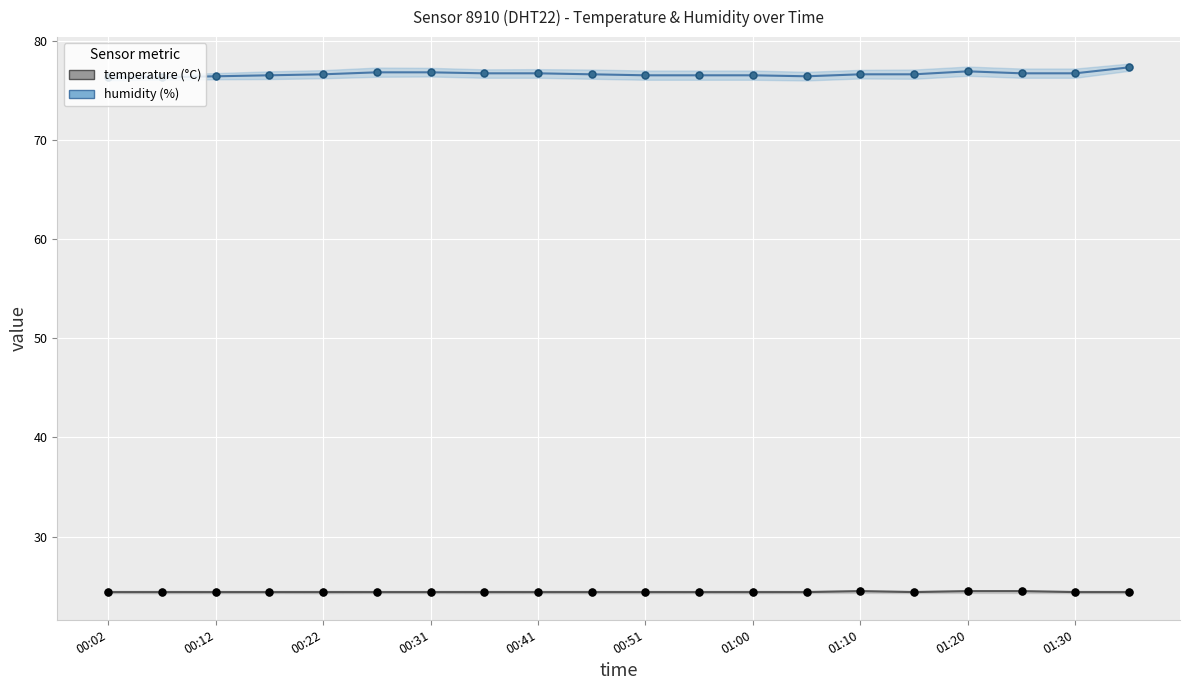

At which category is the sum across all series the highest?

19